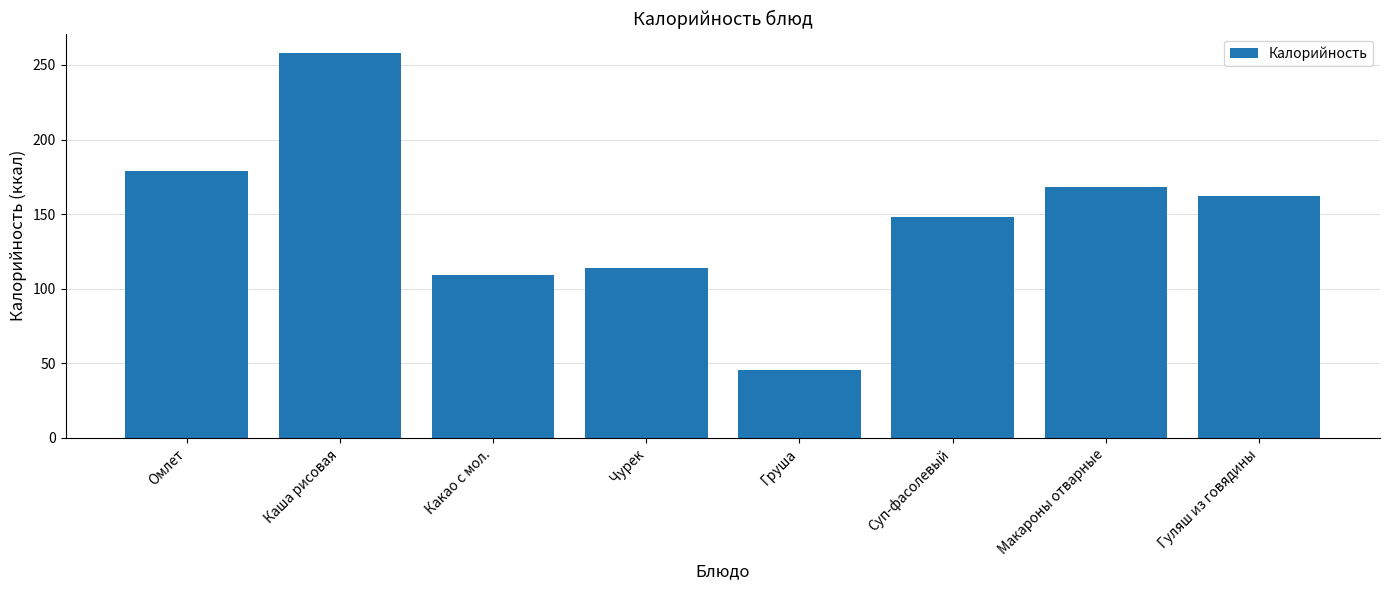

What is the difference between the values at Гуляш из говядины and Суп-фасолевый?

14.1